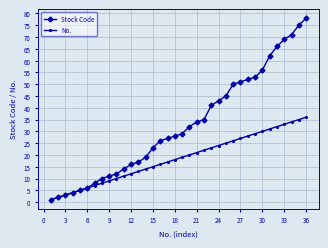

Which series has the largest range (max minus min)?

Stock Code